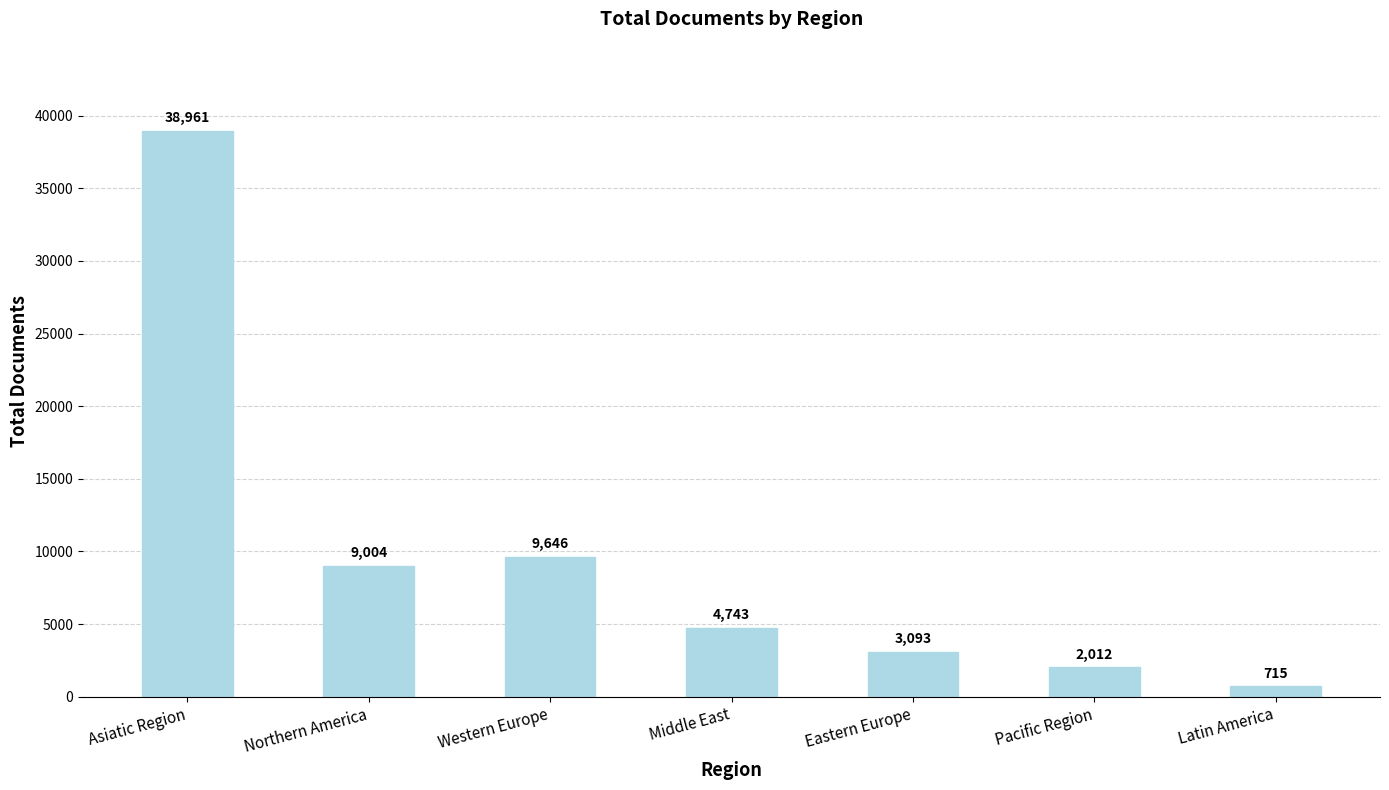

Reading left to right, extract all data points from this chart.

Asiatic Region=38961	Northern America=9004	Western Europe=9646	Middle East=4743	Eastern Europe=3093	Pacific Region=2012	Latin America=715